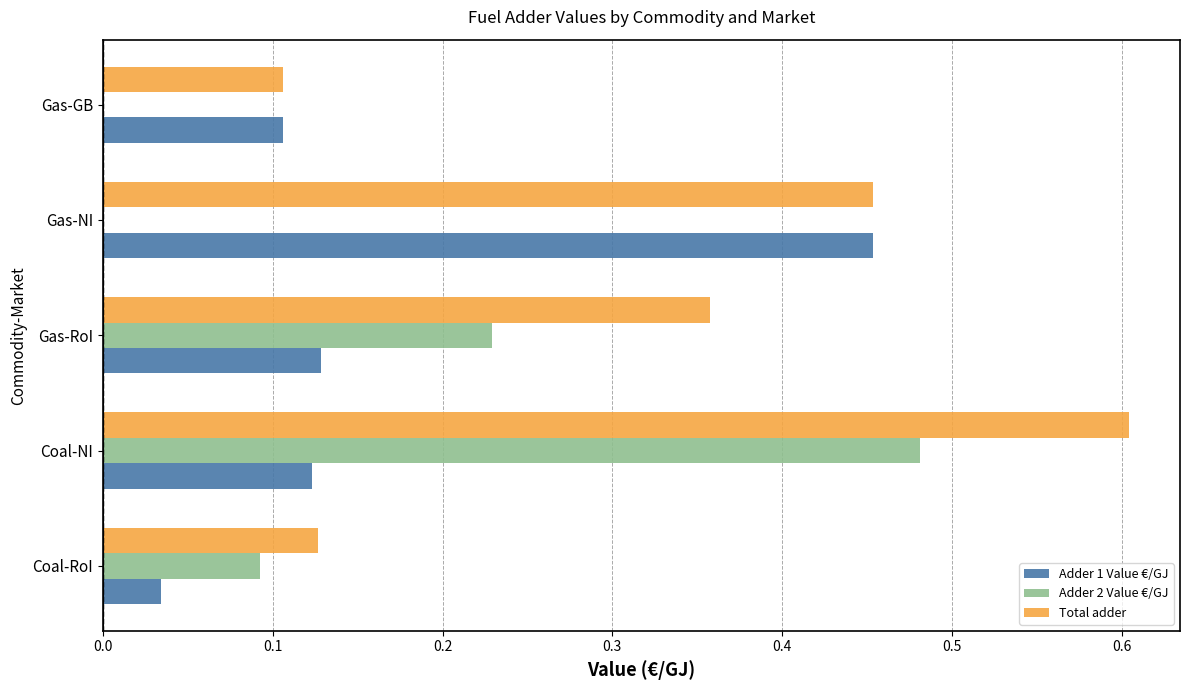

Which series changed the most between Gas-RoI and Gas-GB?

Total adder